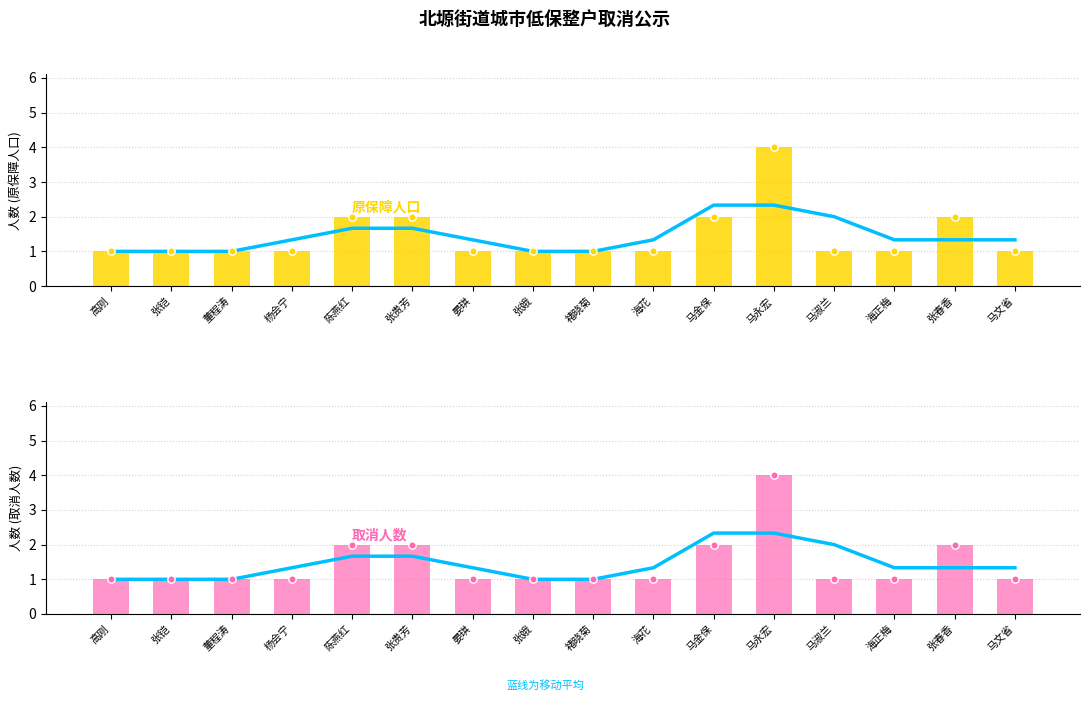

Which series contains the highest Y value?

原保障人口